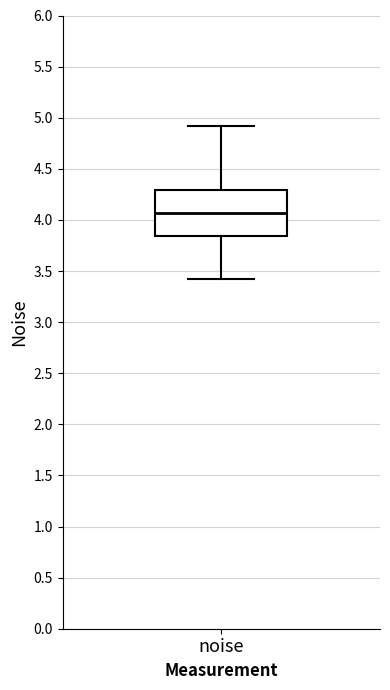

Read this box plot against the y-axis: the position of the median line, the range covered by the box, and the ends of both whiskers. The values are not printed on the chart, so give them approximately, as read against the axis.

median 4.05, box 3.85 to 4.30, whiskers 3.40 to 4.90